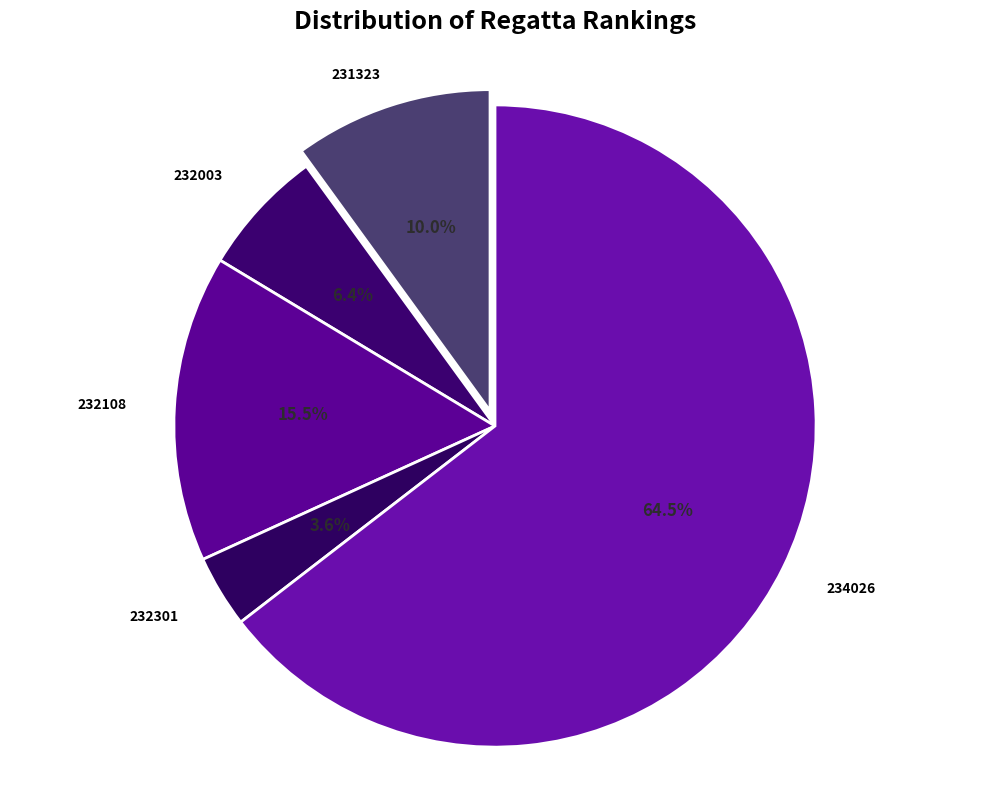

To the nearest percent, what is the combined percentage of 232003 and 232108?

22%